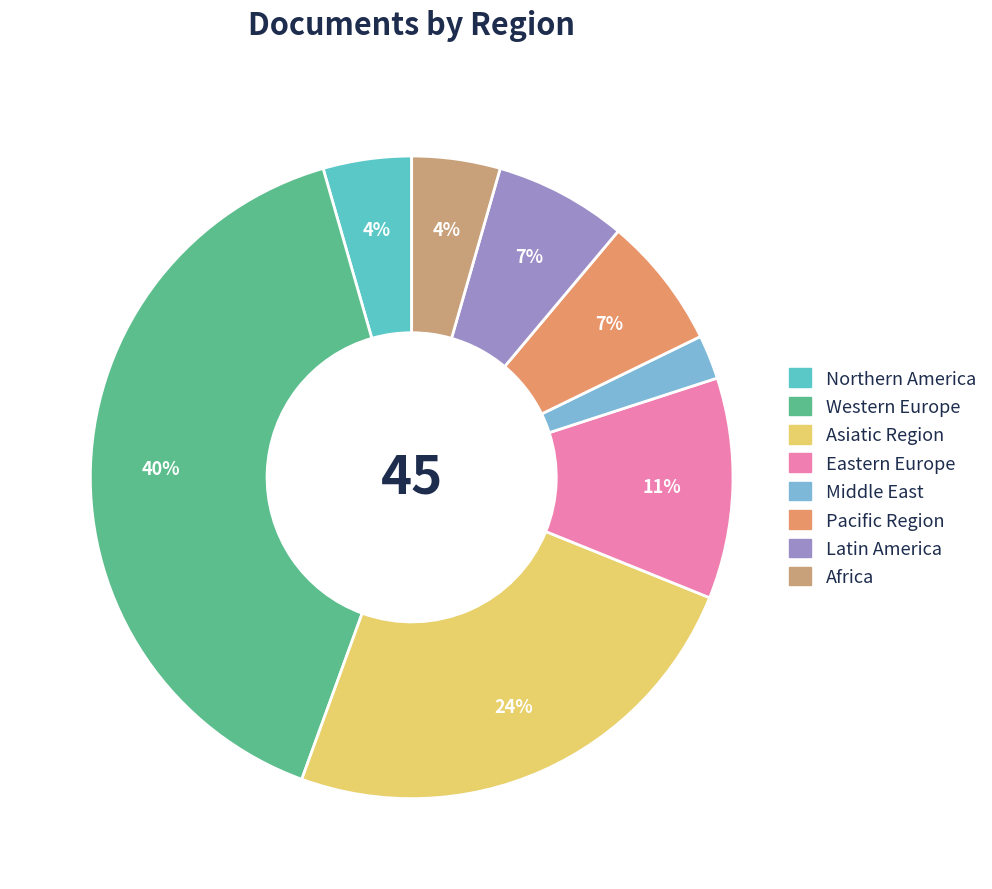

What is the smallest slice in the pie chart?

Middle East